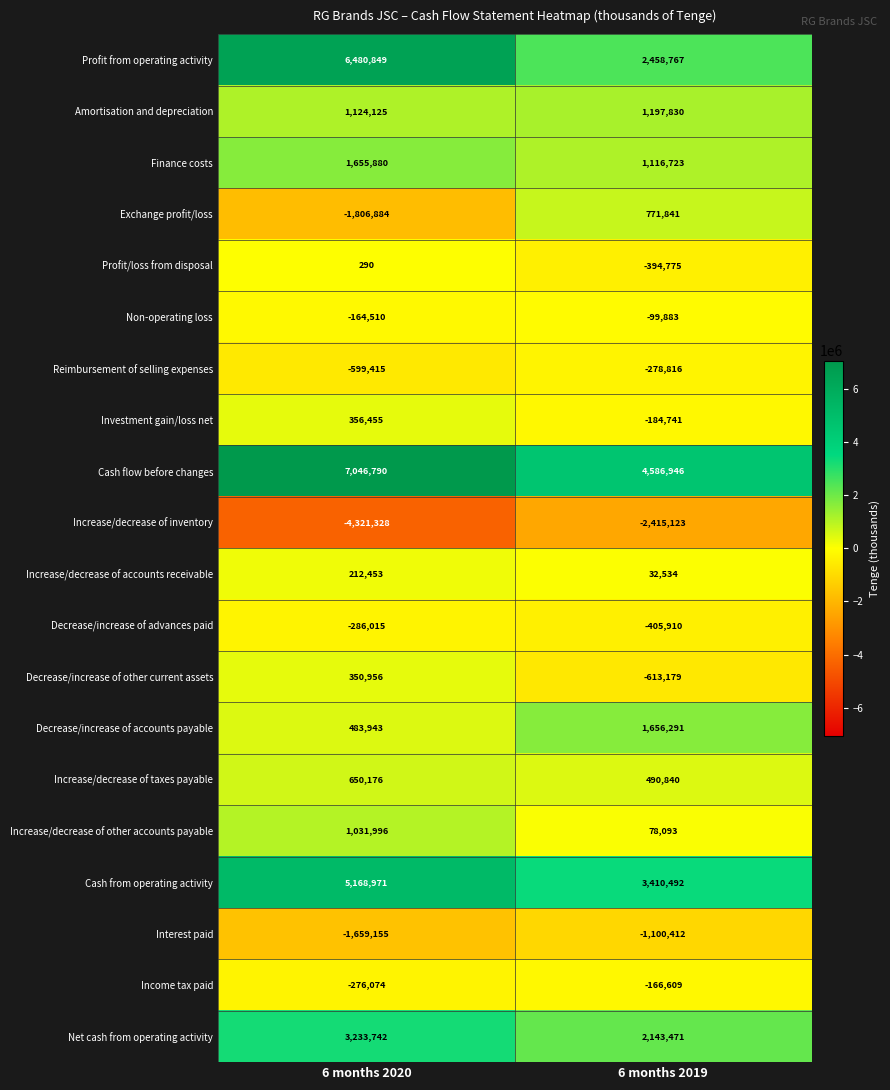

What is the total value across all series at 6 months 2019?

12284380